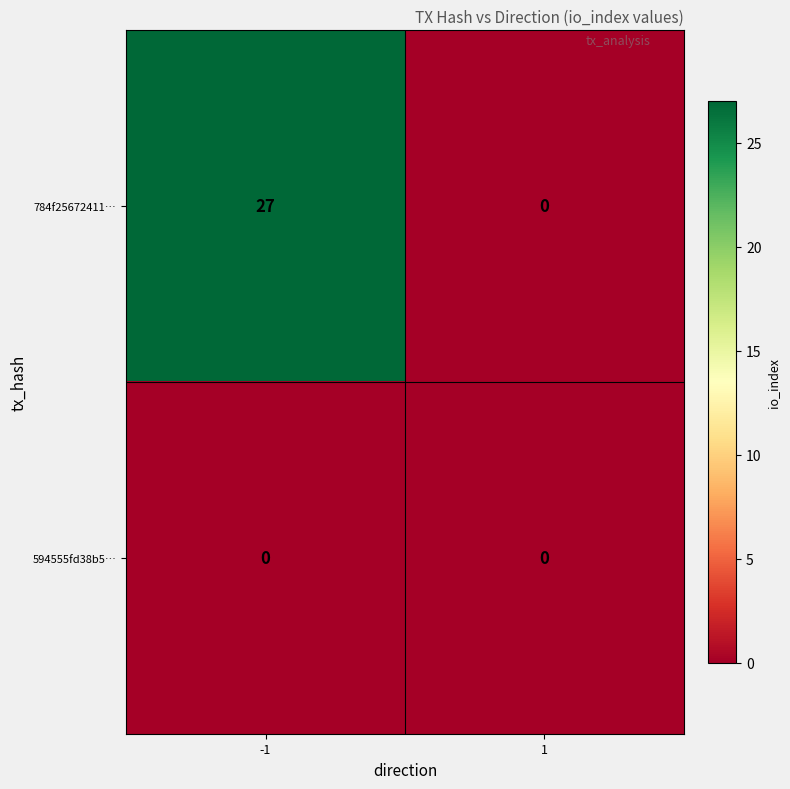

Reading left to right, what are all the values shown in this chart?

784f25672411…: 27	0
594555fd38b5…: 0	0